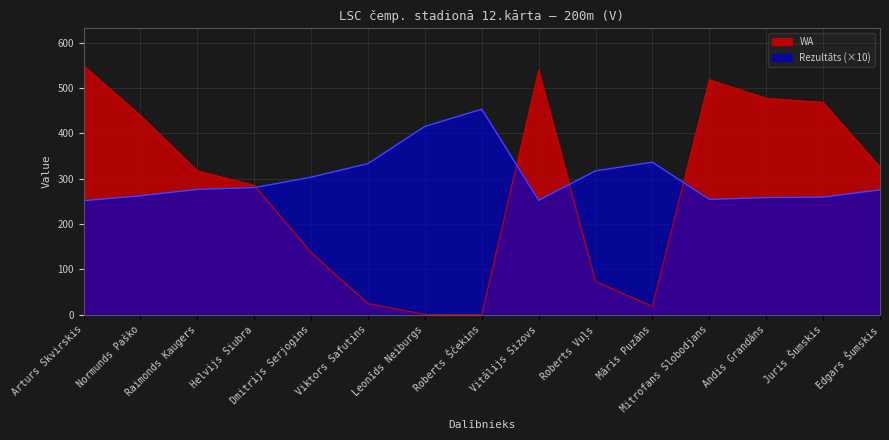

Is it true that Rezultāts equals 280 at Helvijs Siubra?

True